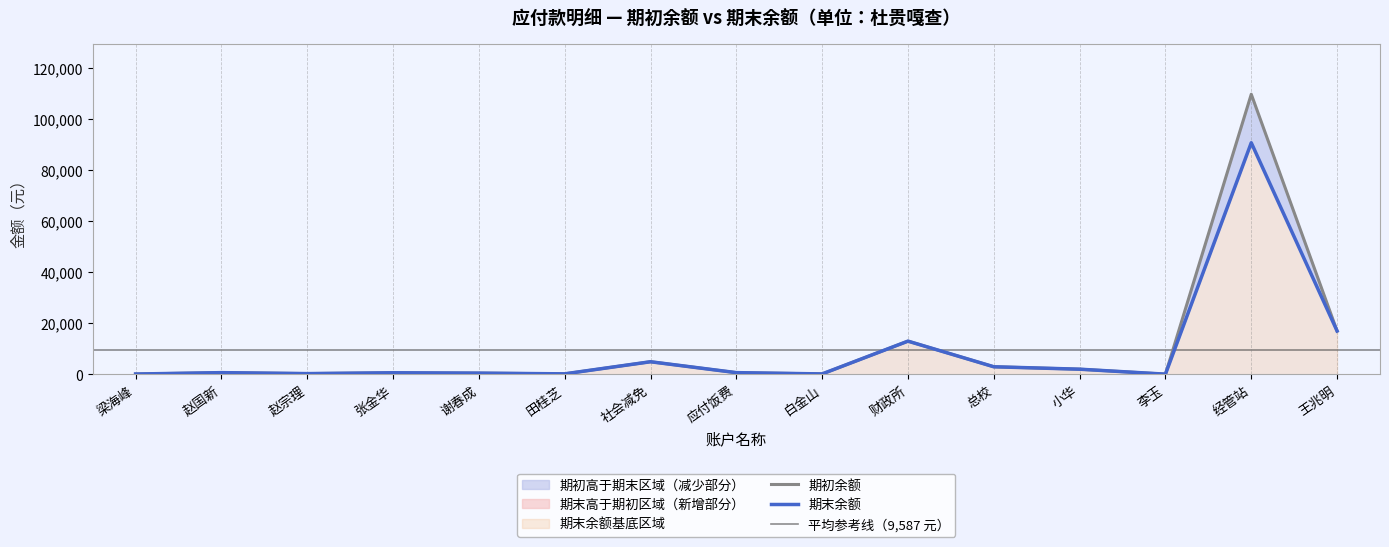

Between 谢春成 and 白金山, which is larger?

谢春成